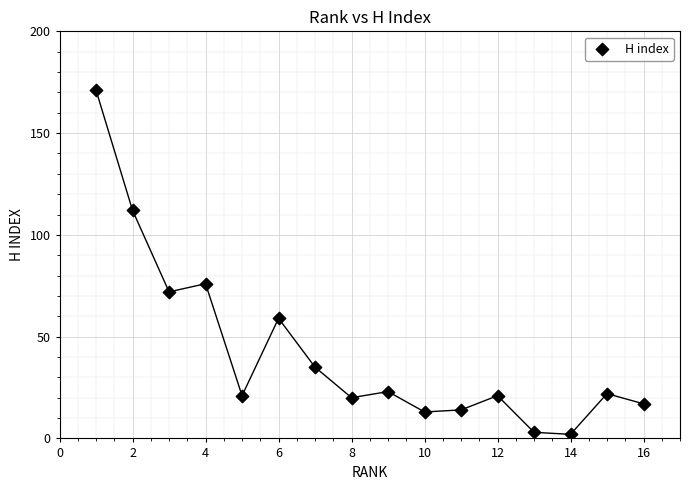

What Y value in the scatter plot is closest to 86?

76